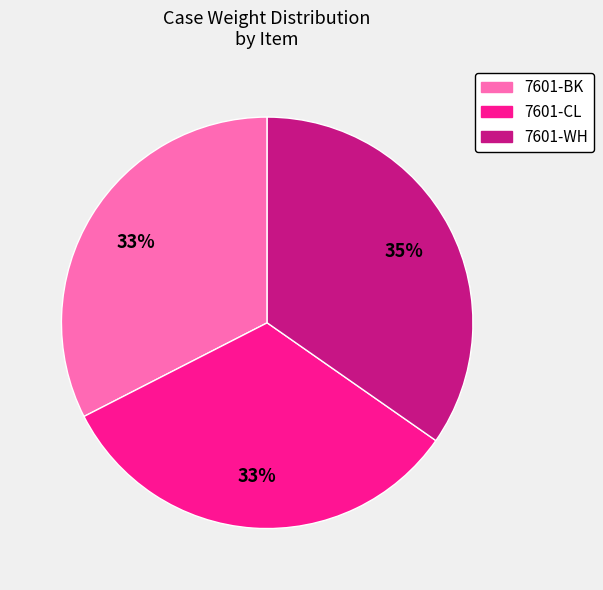

The 7601-WH slice represents 22% of the pie. True or false?

False